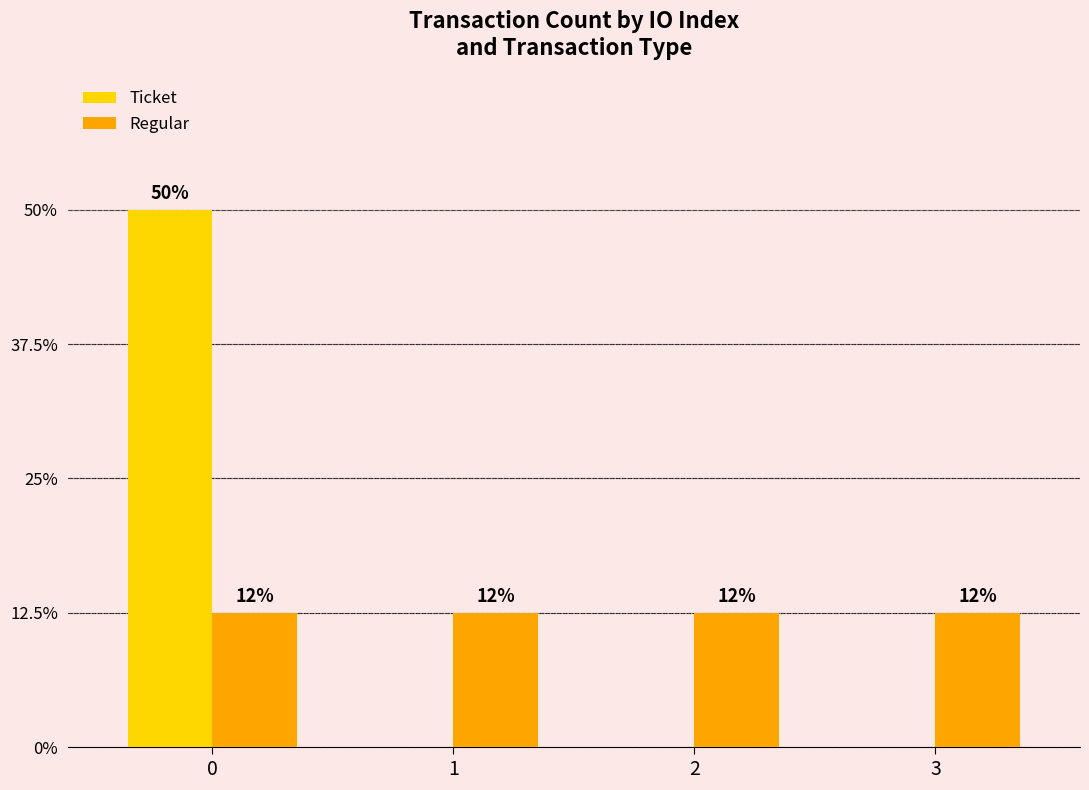

What are all the series names shown in the legend?

Ticket, Regular